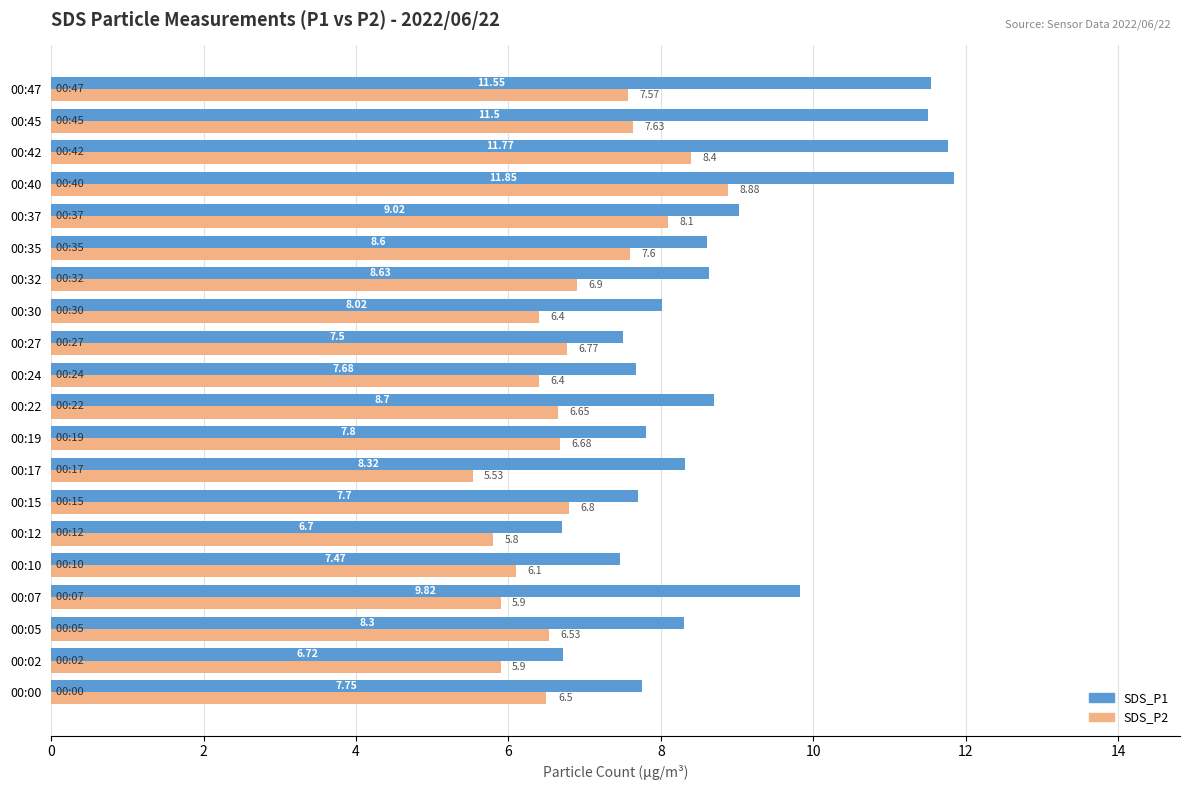

Between 00:27 and 00:42, which series saw the biggest shift?

SDS_P1